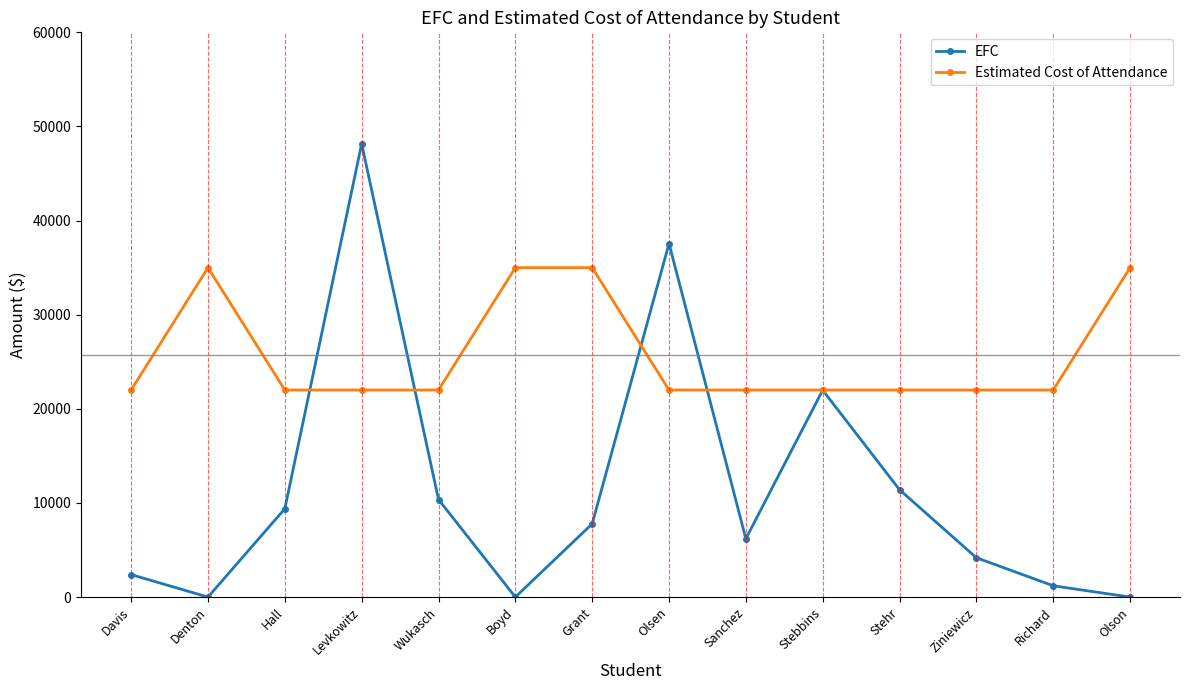

The EFC series shows 4179 at Ziniewicz. True or false?

True